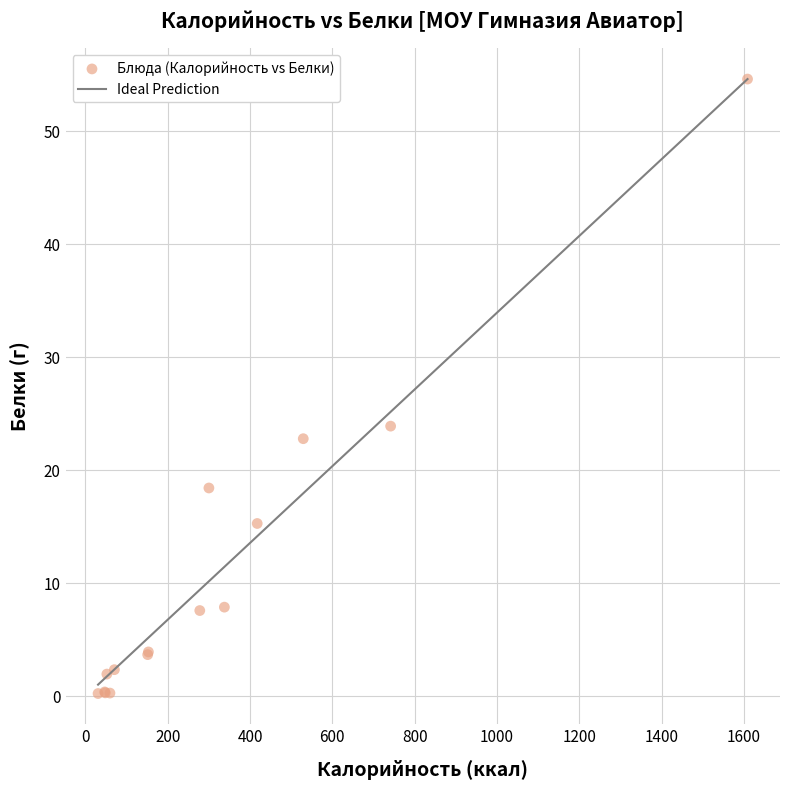

What Y value in the scatter plot is closest to 27?

23.9